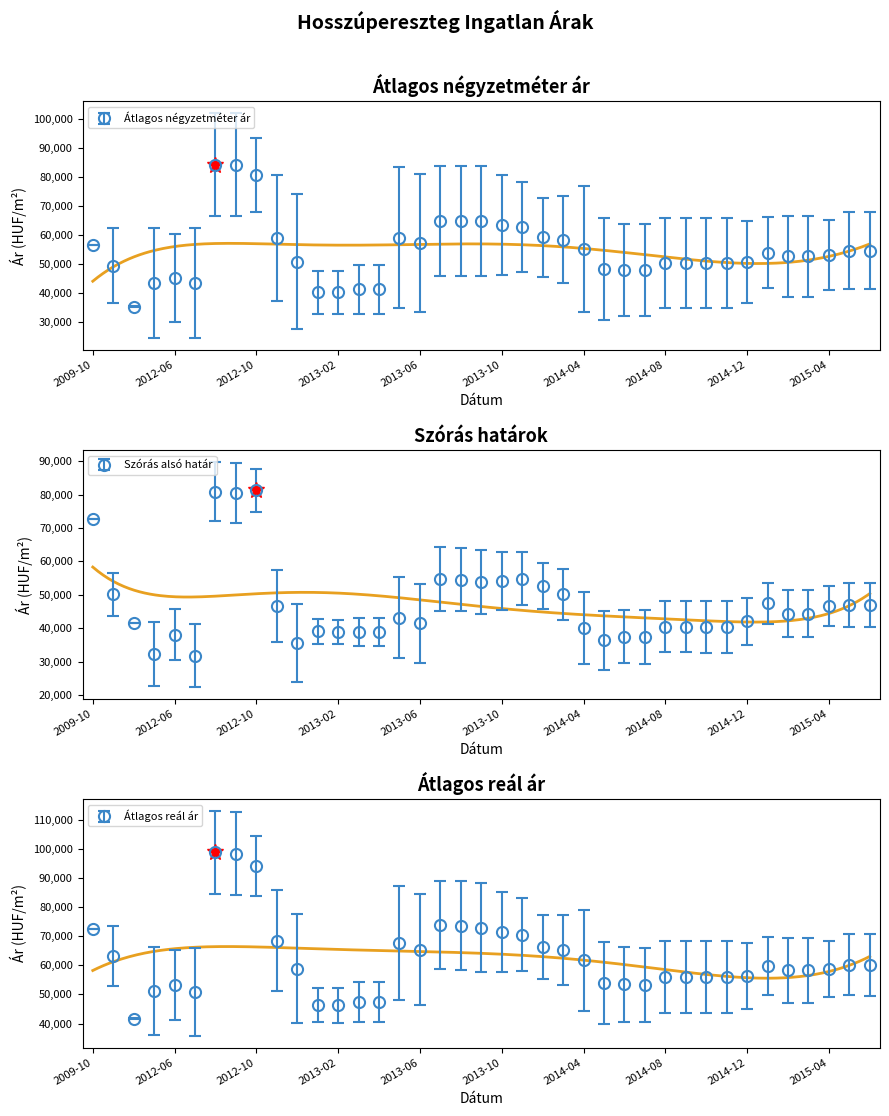

What is the difference between the second highest and minimum values in the Átlagos reál ár series?

56672.0